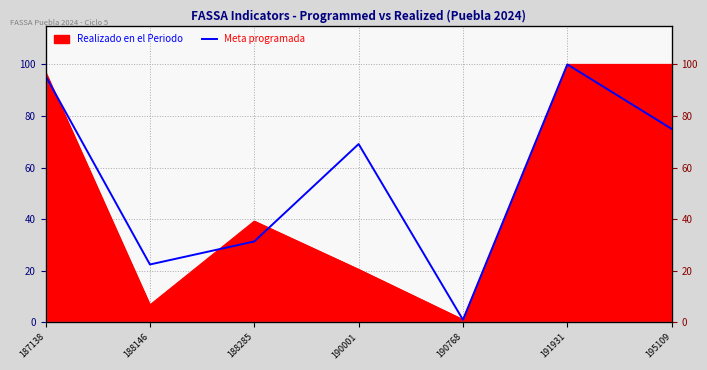

What is the sum of all values?

394.6